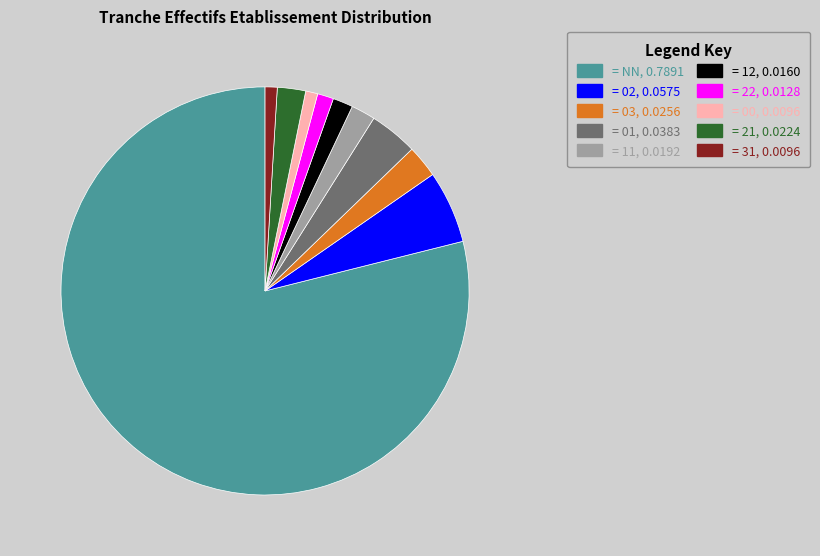

Approximately how many times larger is the value at = 22, 0.0128 compared to = 21, 0.0224?

0.6